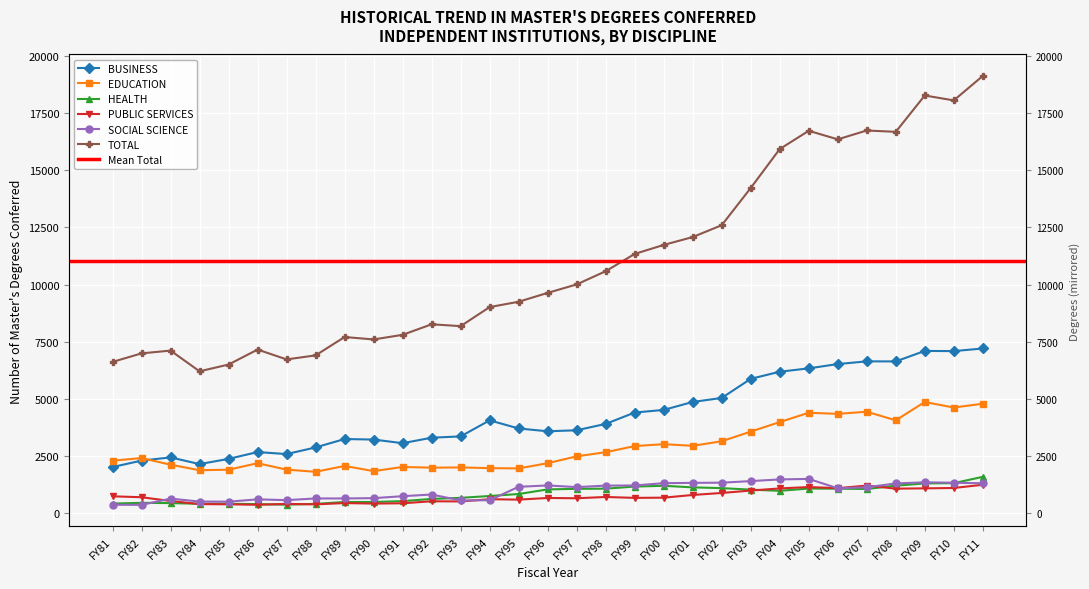

True or false: HEALTH and TOTAL intersect in this chart.

False